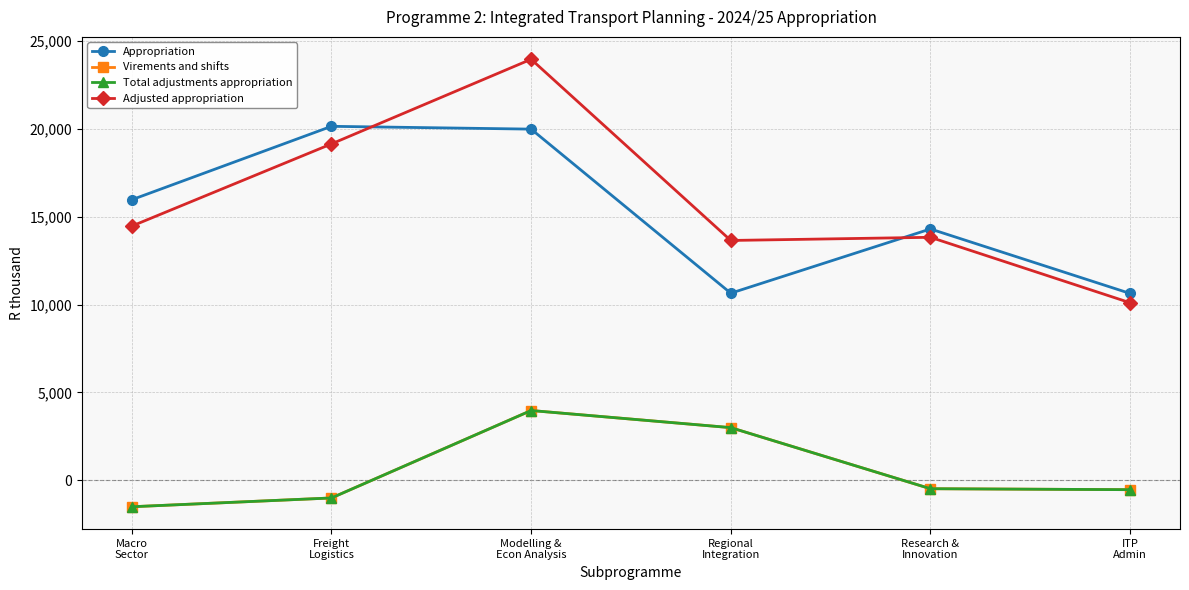

Reading left to right, what are all the values shown in this chart?

Appropriation: 15964	20140	19980	10647	14301	10633
Virements and shifts: -1500	-1000	3974	3000	-474	-529
Total adjustments appropriation: -1500	-1000	3974	3000	-474	-529
Adjusted appropriation: 14464	19140	23954	13647	13827	10104